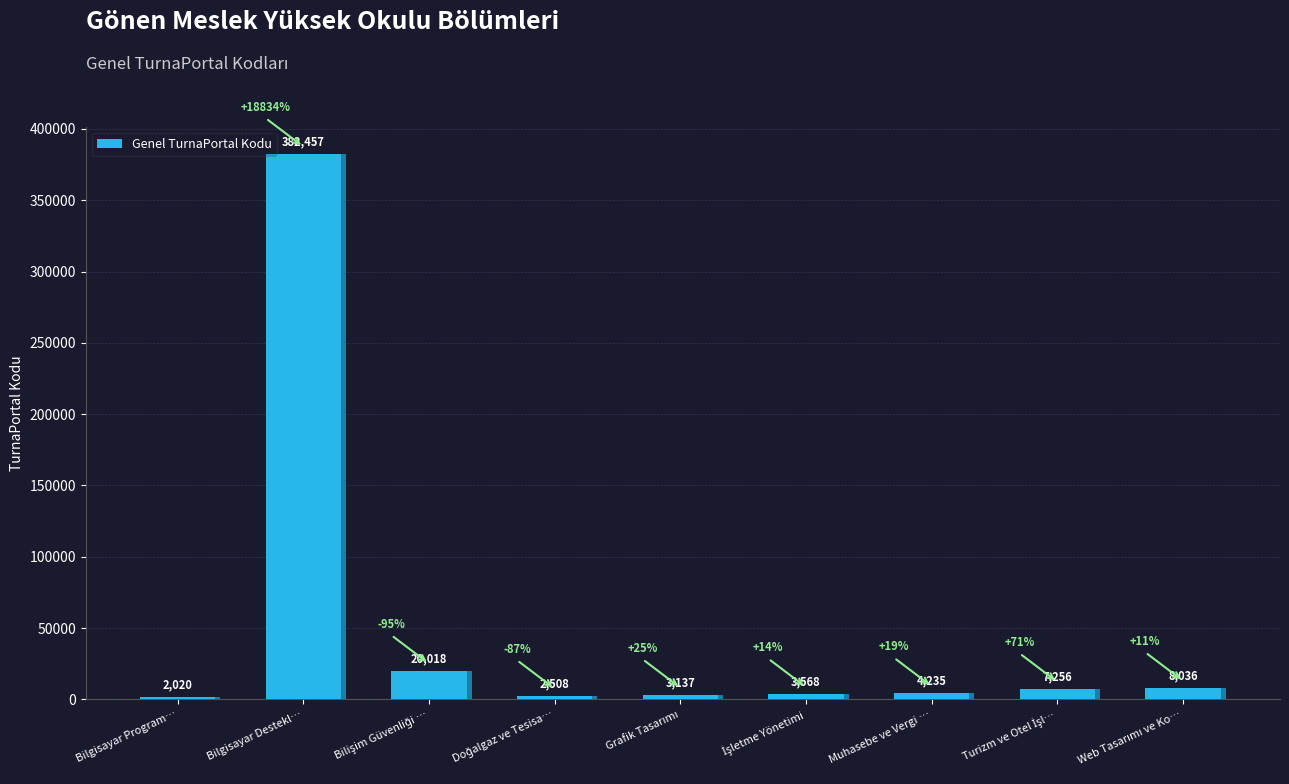

What is the difference between the values at Doğalgaz ve Tesisa… and Bilgisayar Destekl…?

379949